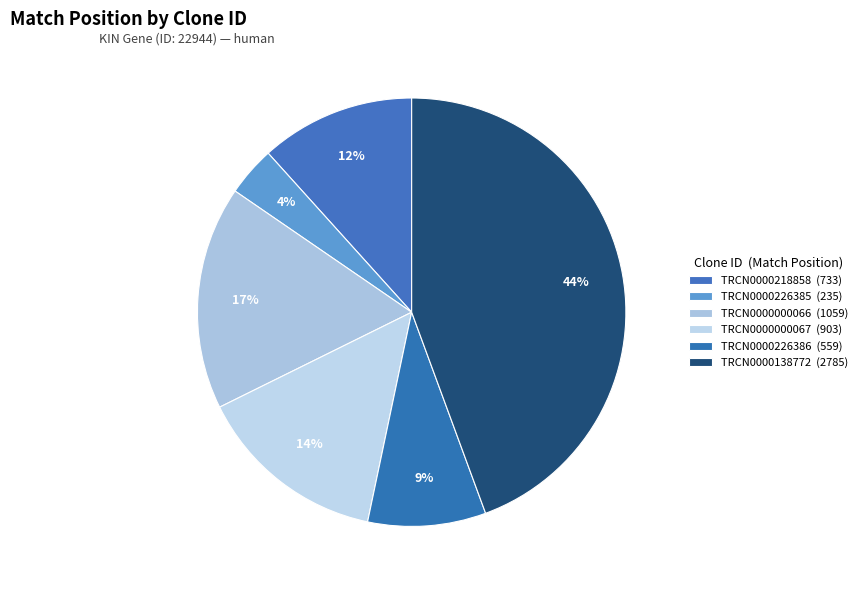

What is the total percentage of TRCN0000138772 and TRCN0000218858?

56.1%